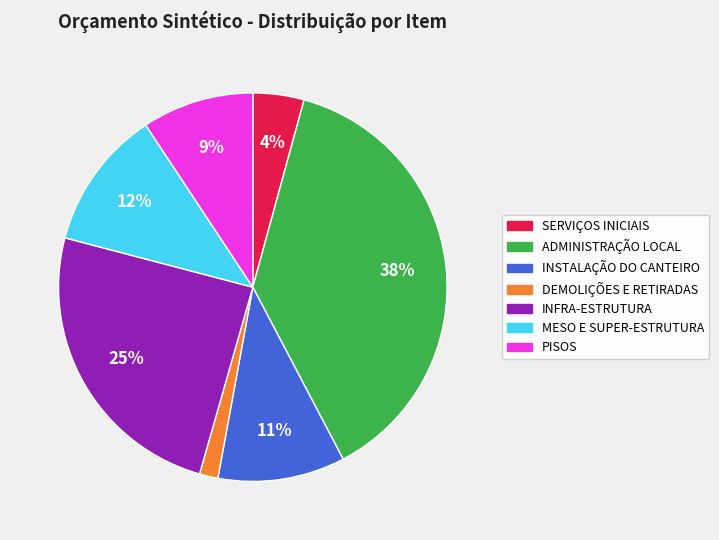

Is the sum of SERVIÇOS INICIAIS and INFRA-ESTRUTURA greater than half?

No